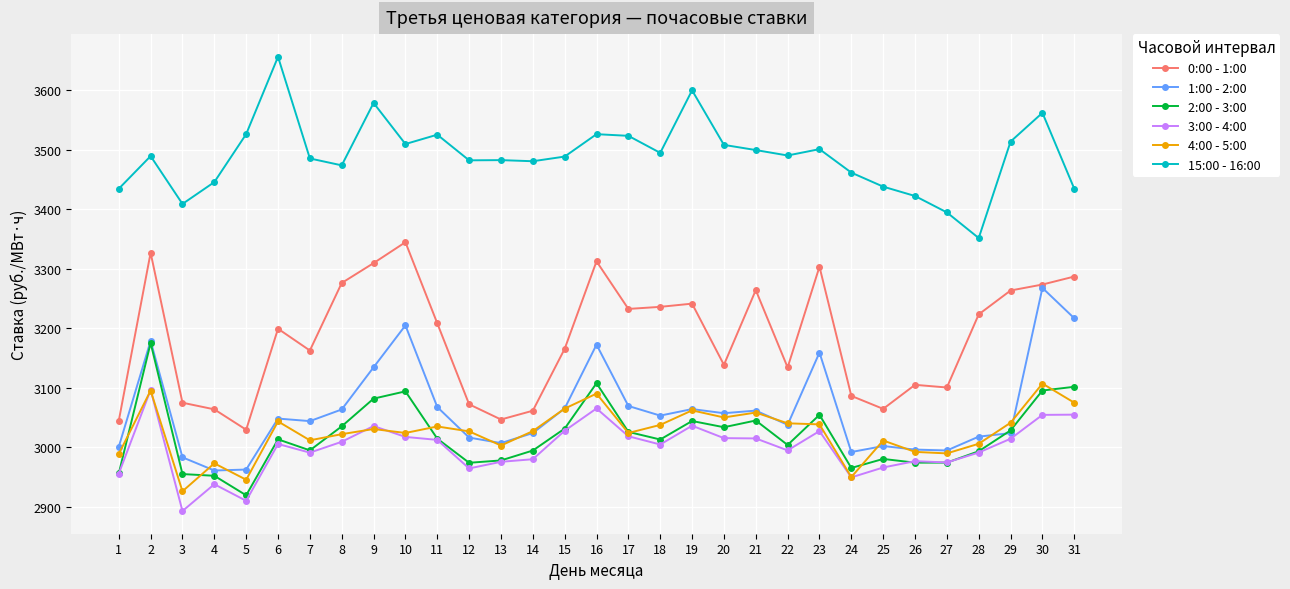

What is the difference between the 3:00 - 4:00 values at 2 and 3?

203.6